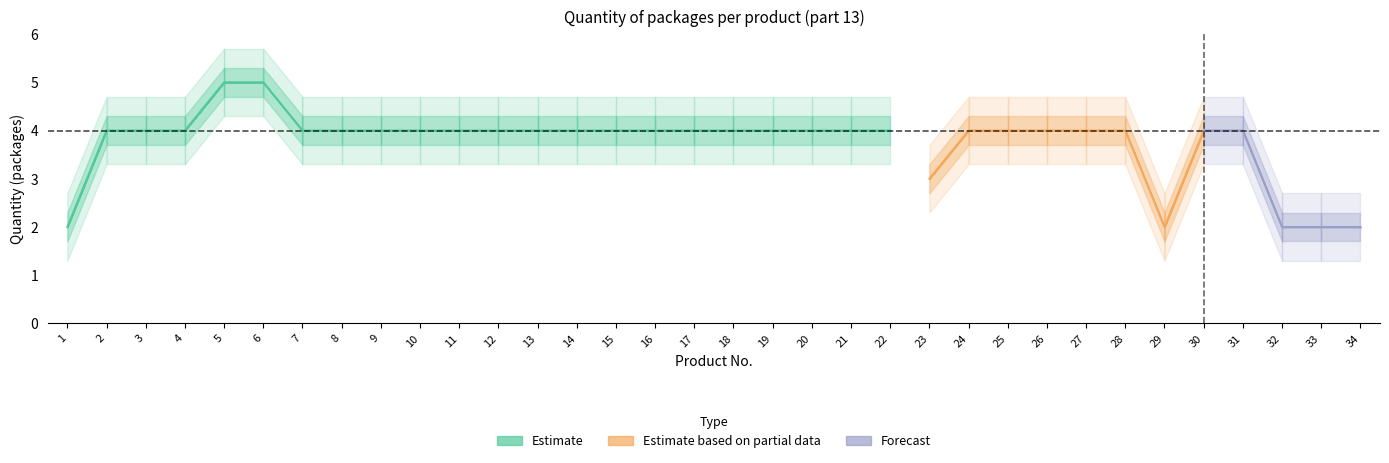

How many lines are shown in the chart?

3